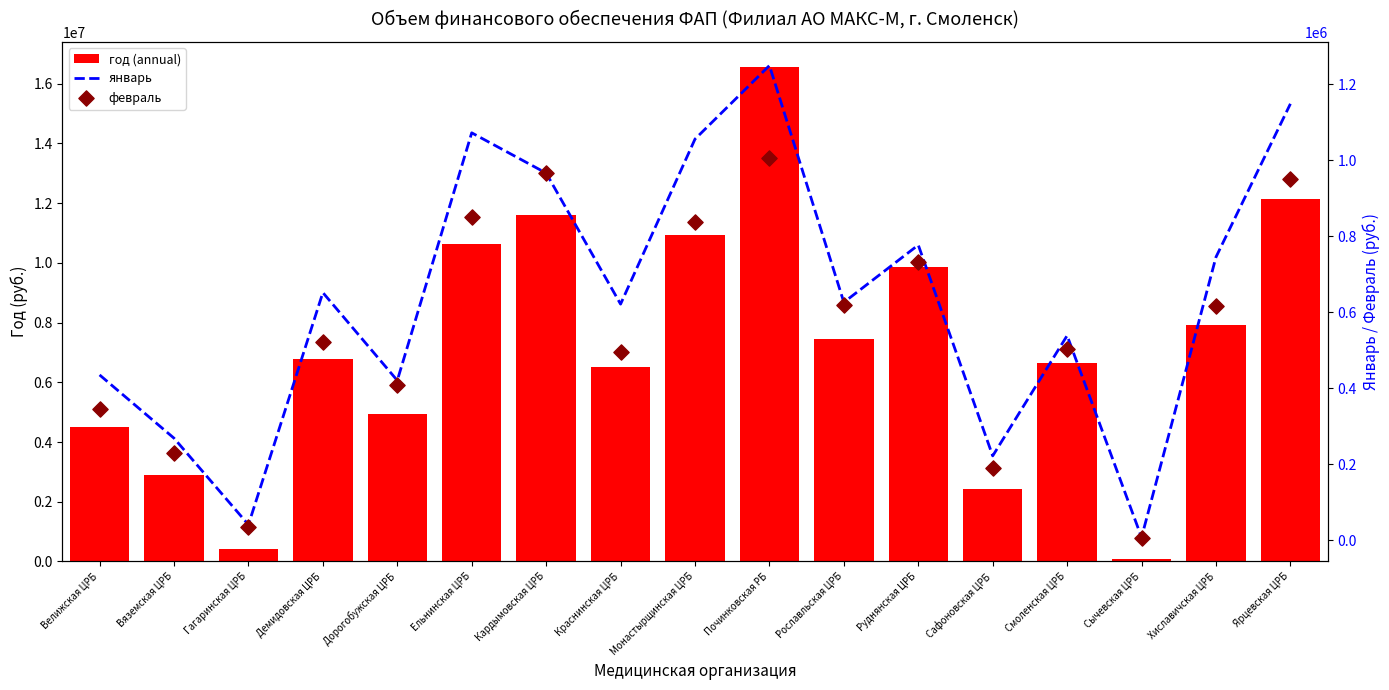

Which series has the largest Y range (max minus min)?

год (annual)